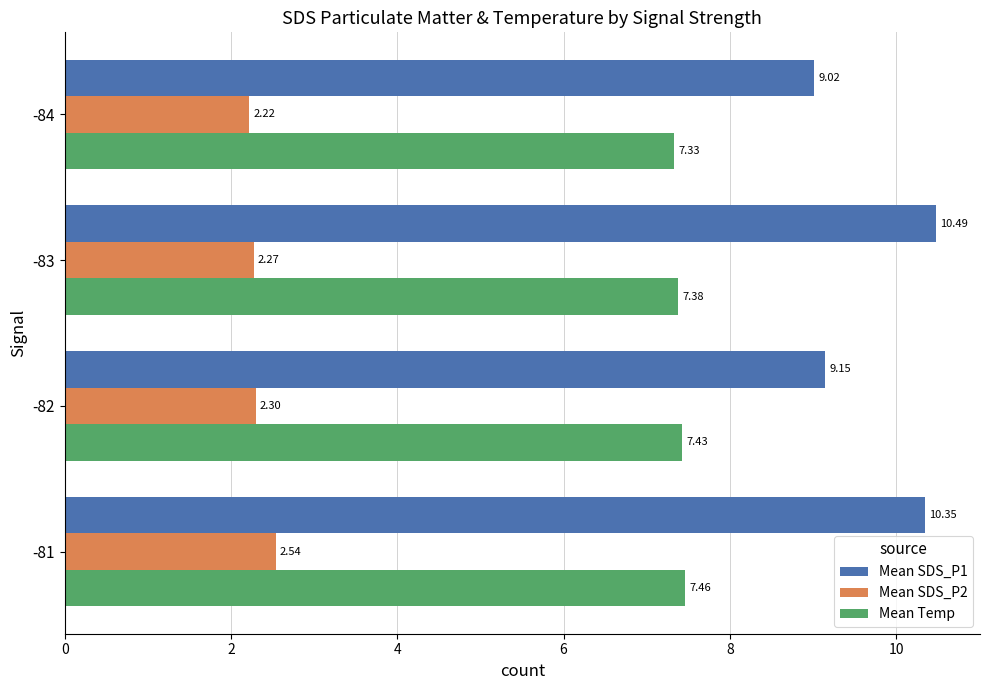

What is the difference between the second highest and minimum values in the Mean SDS_P1 series?

1.3